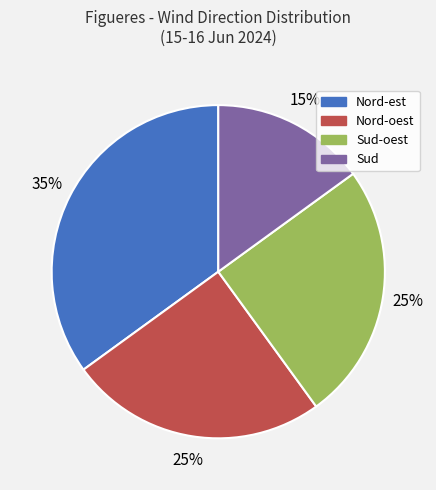

Is there a majority slice in this chart?

No